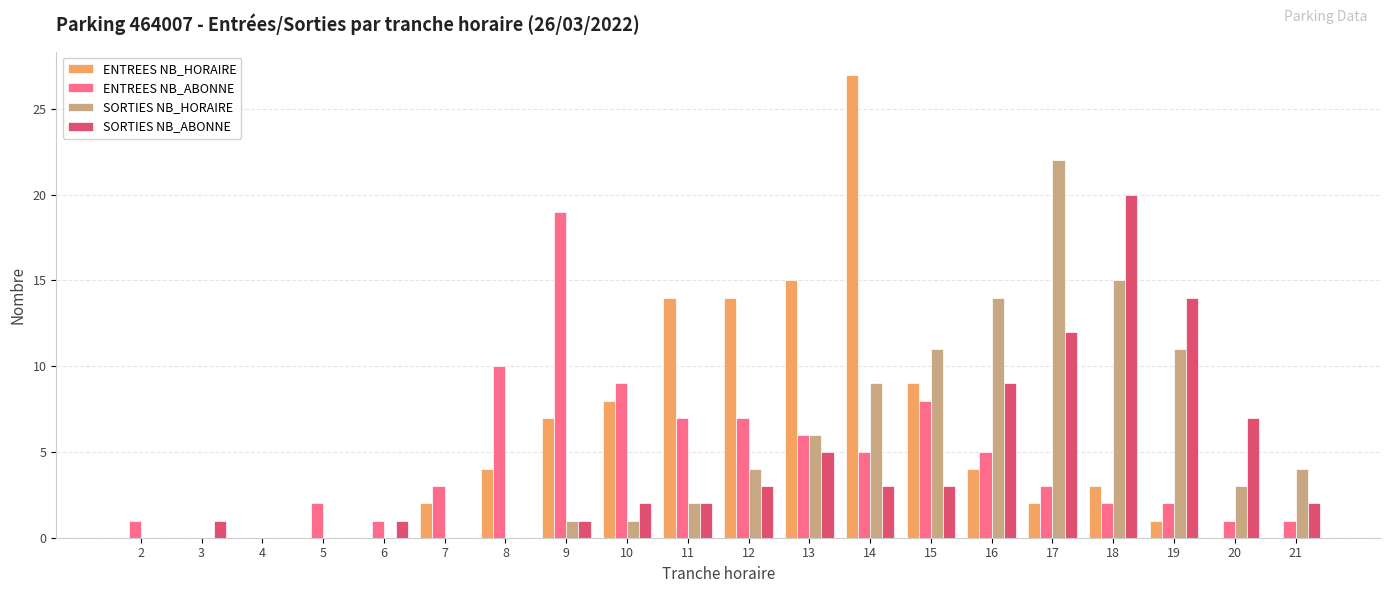

How many groups of bars are there?

20